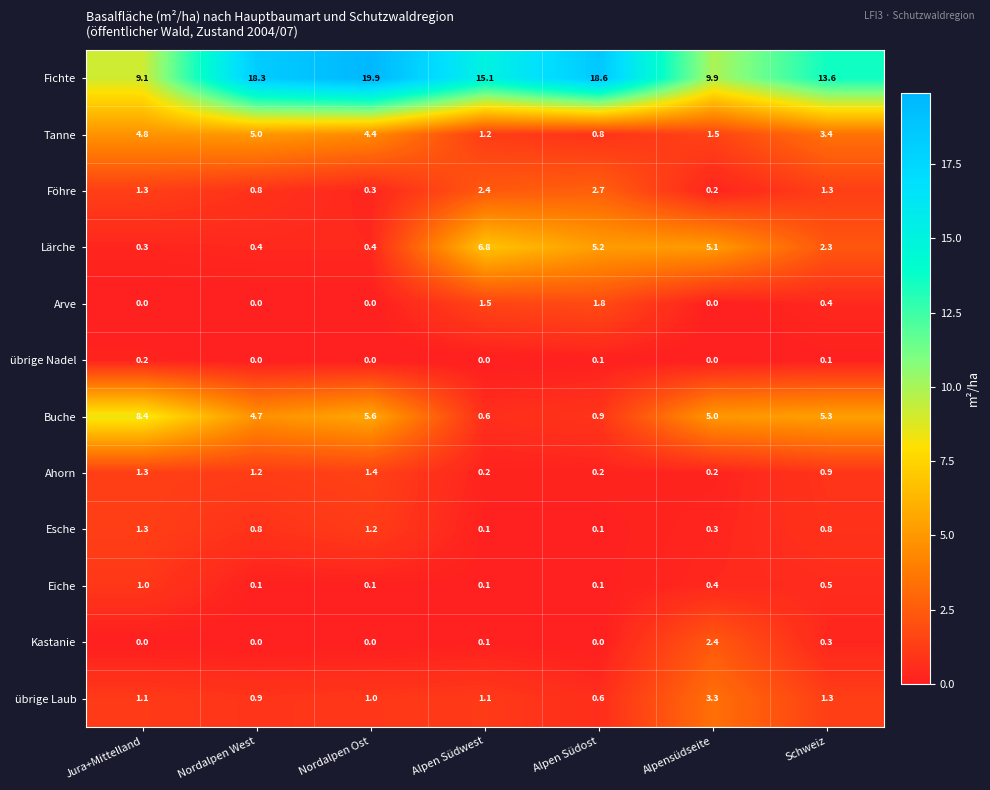

What is the average value of the übrige Laub series?

1.3